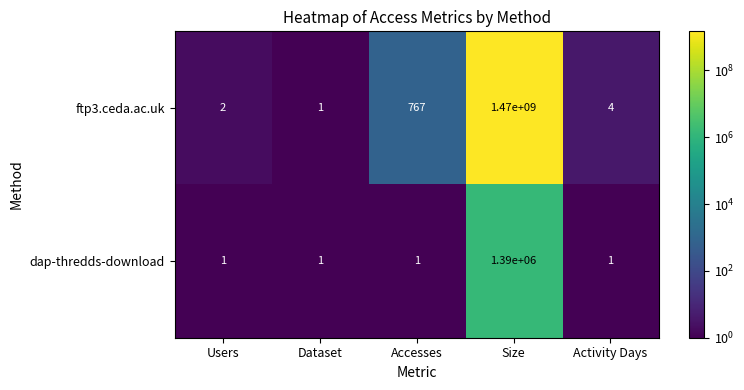

Rank the series by their maximum value, from lowest to highest.

dap-thredds-download, ftp3.ceda.ac.uk